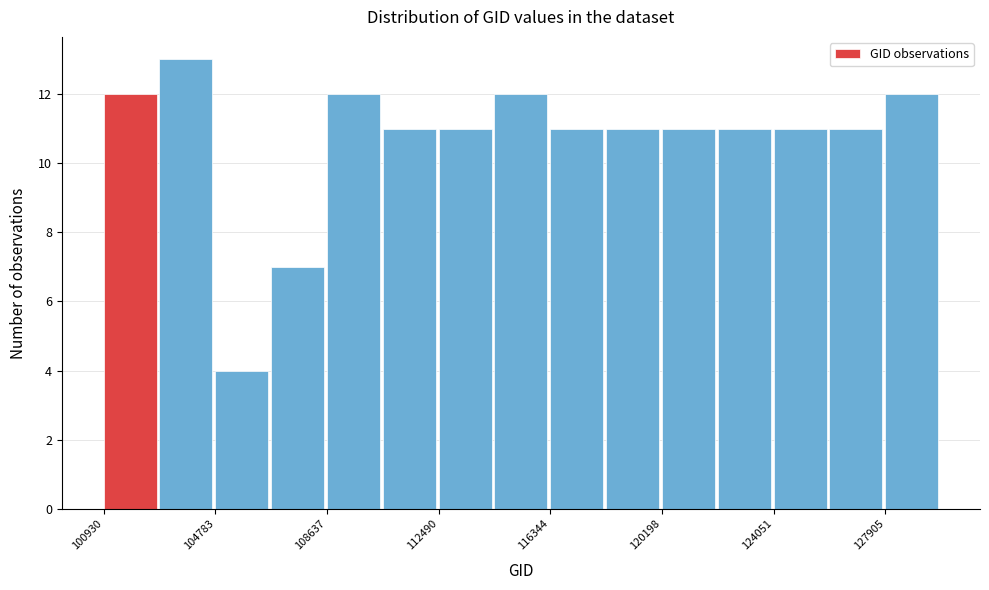

Read against the x-axis, roughly where is the centre of the tallest bar?

104000